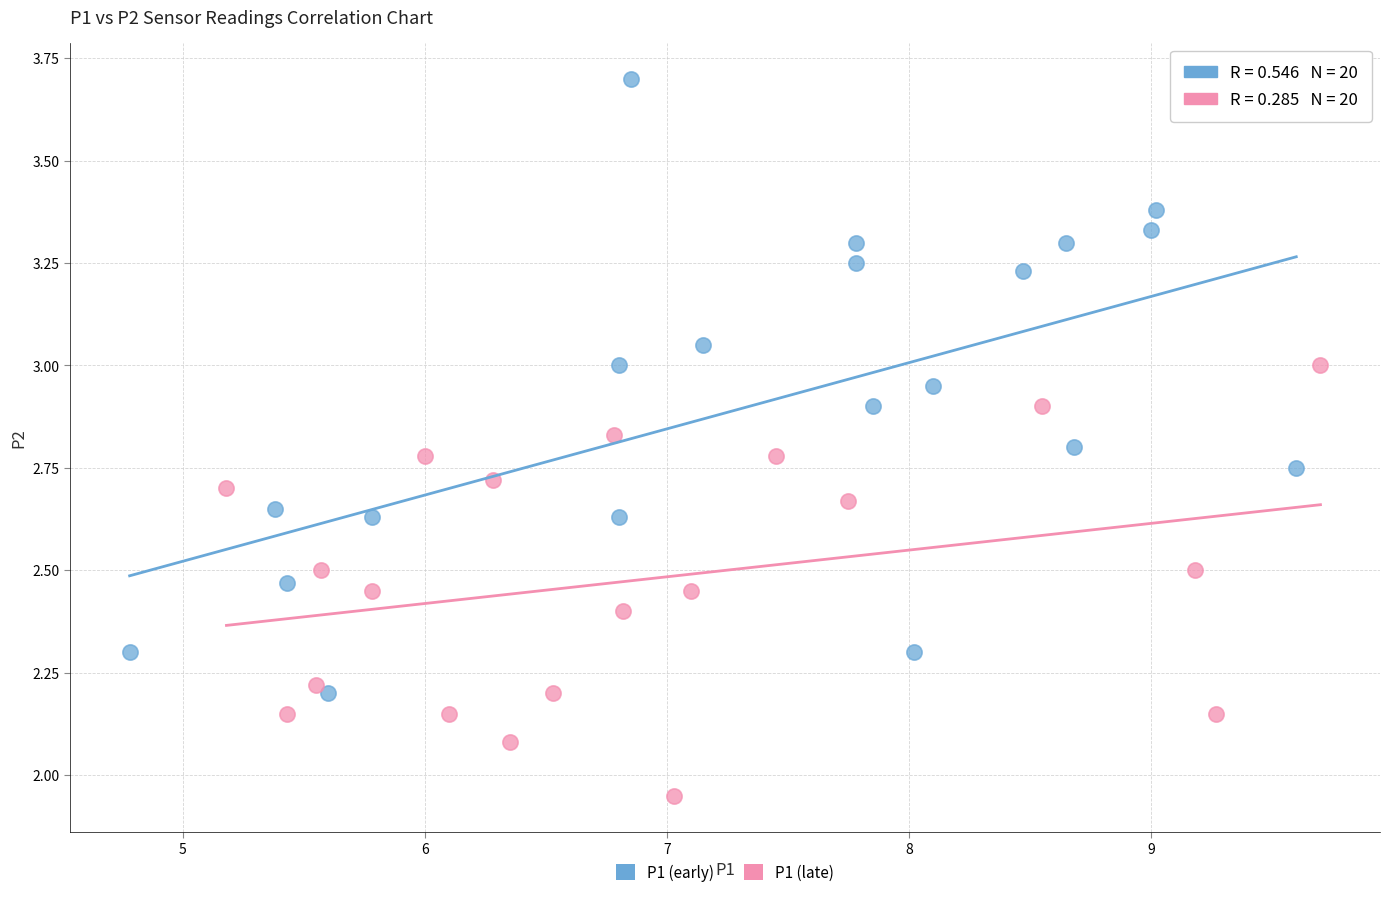

Which series has the widest spread of Y values?

P1 (early)